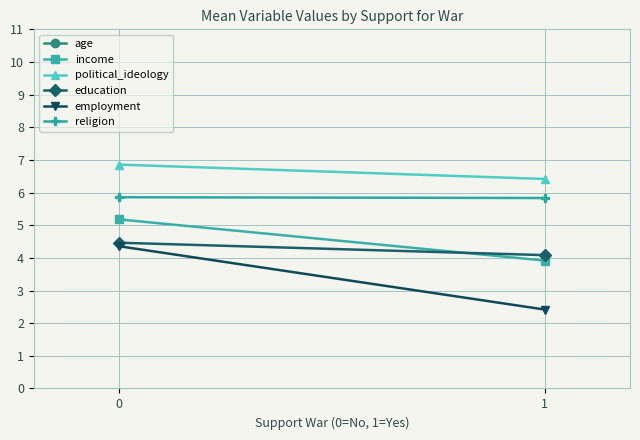

What is the spread (max minus min) of values at 1?

34.5